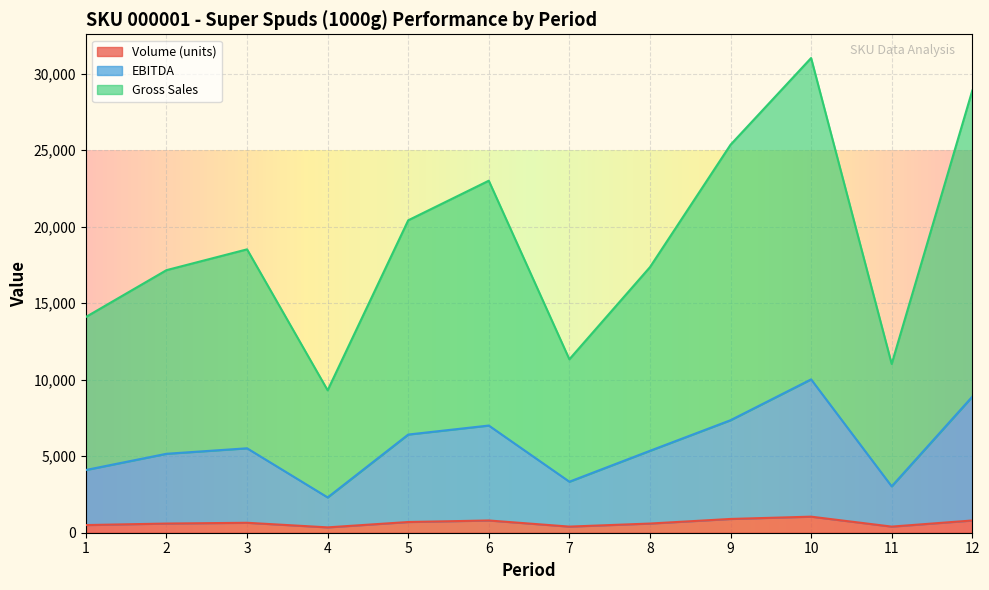

List the labels in order of EBITDA value, largest first.

10, 12, 9, 6, 5, 3, 8, 2, 1, 7, 11, 4